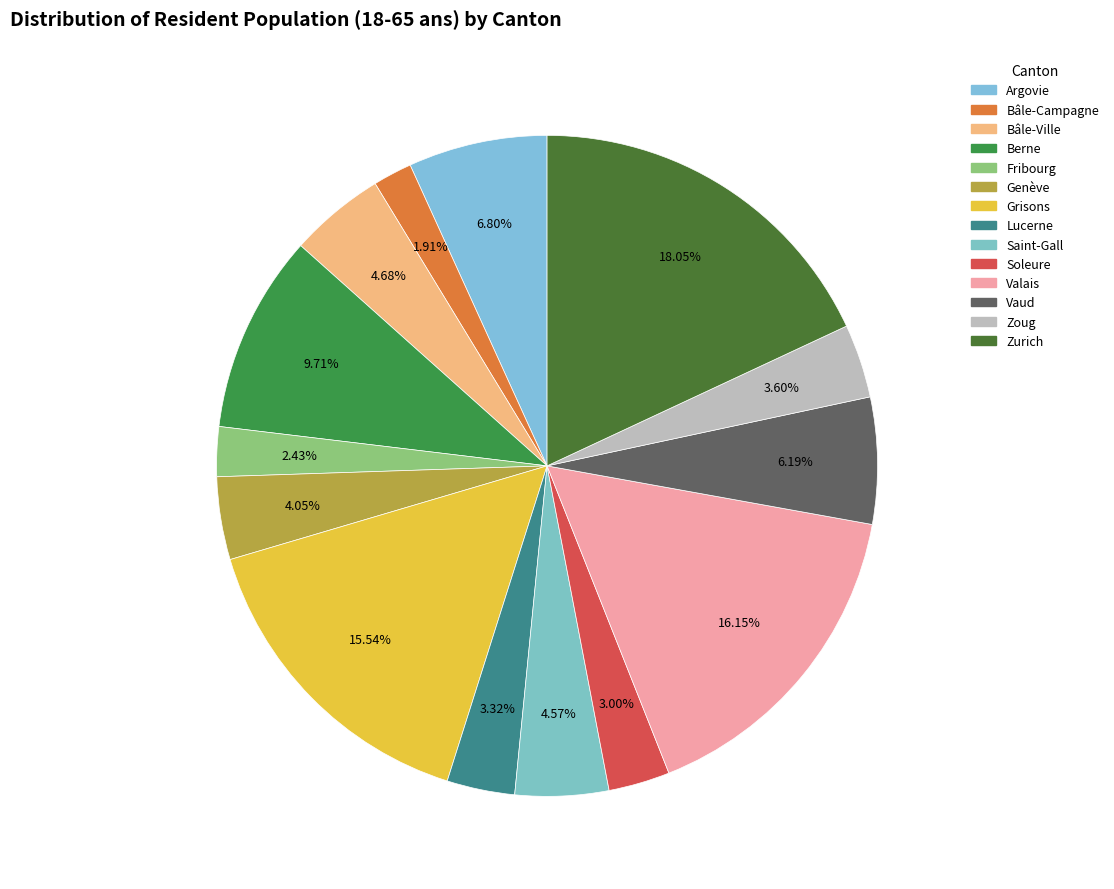

Does Bâle-Ville account for over 50% of the chart?

No